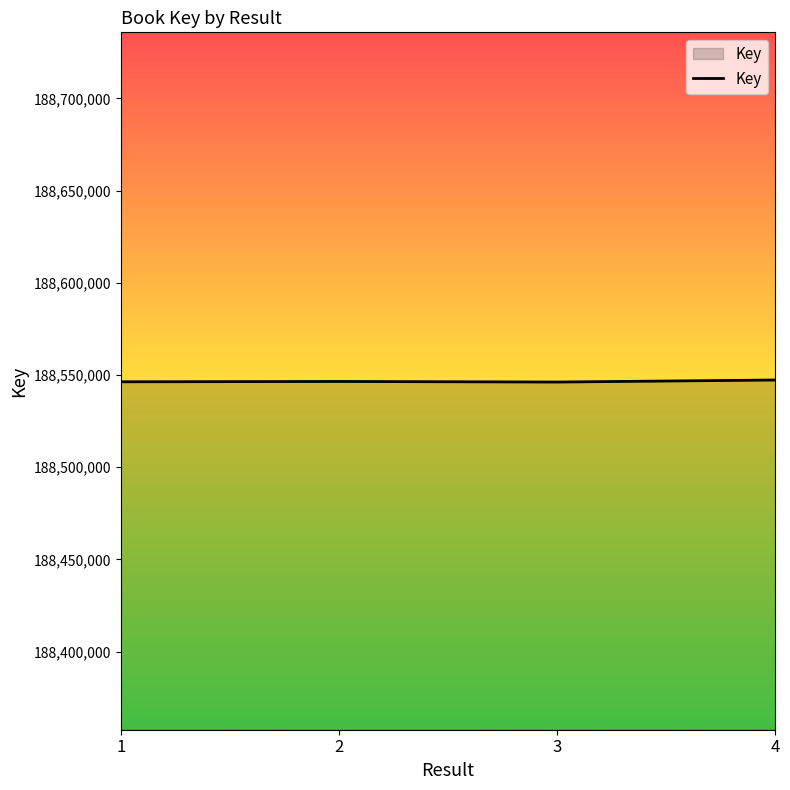

What is the ratio of the value at 3 to the value at 4?

1.0